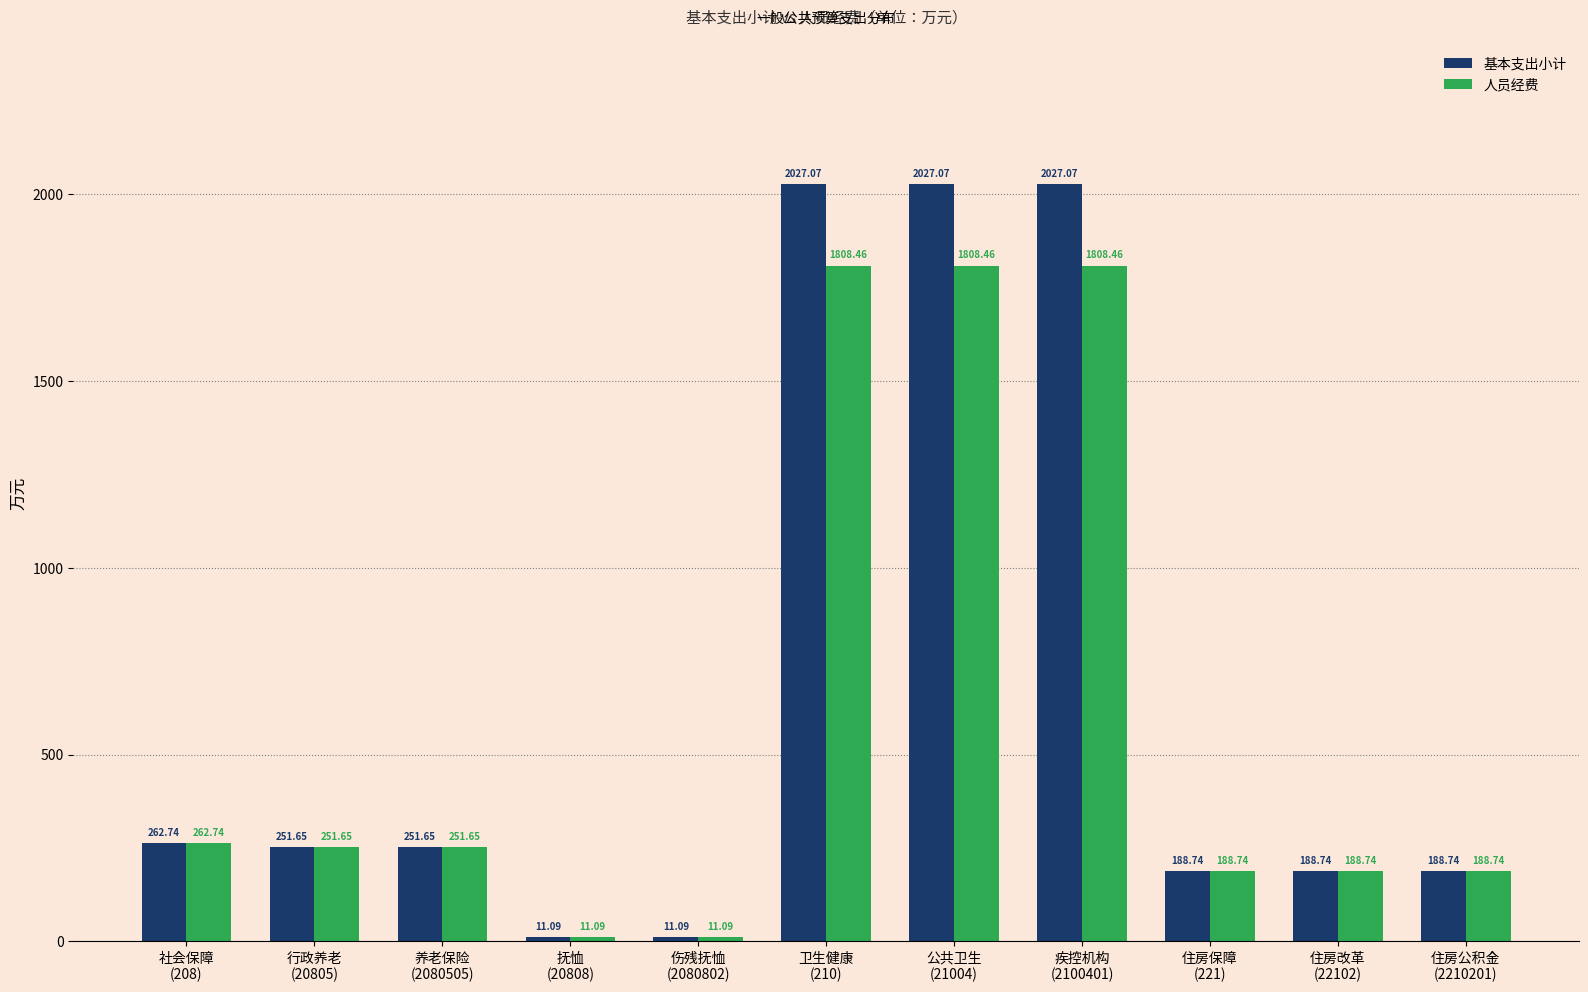

List the series in order of their peak value, lowest first.

人员经费, 基本支出小计